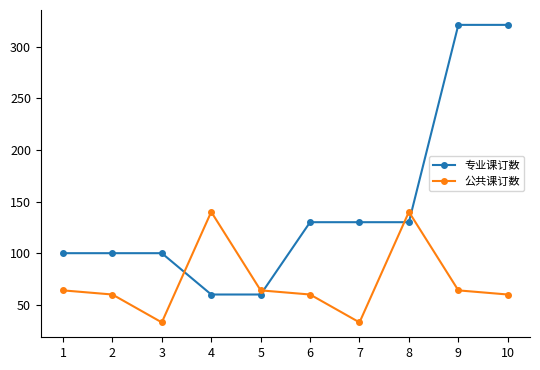

What is the value of the 专业课订数 point at the 6th from the left?

130